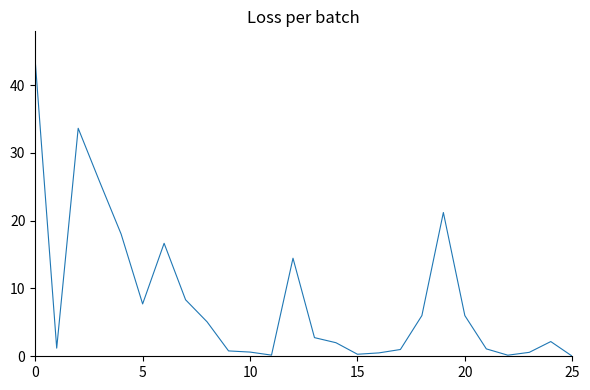

What is the greatest value displayed?

43.6